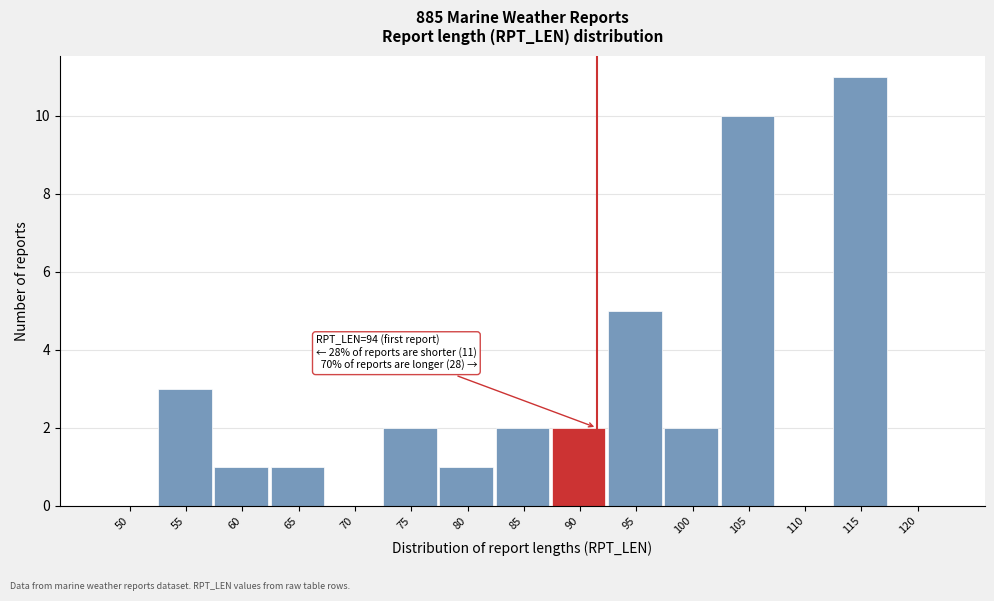

Reading left to right, list all the values displayed in this chart.

50=0	55=3	60=1	65=1	70=0	75=2	80=1	85=2	90=2	95=5	100=2	105=10	110=0	115=11	120=0